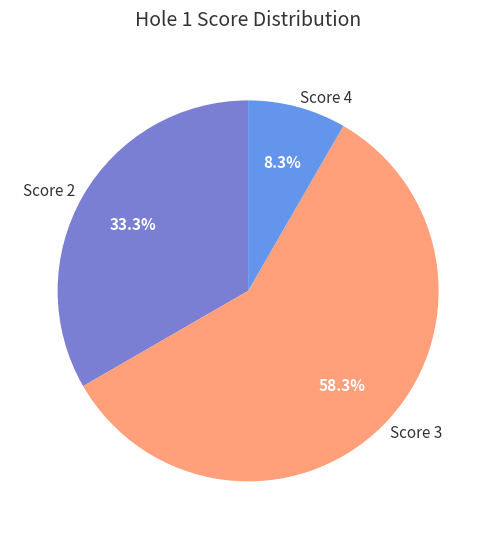

How many segments does this pie chart have?

3